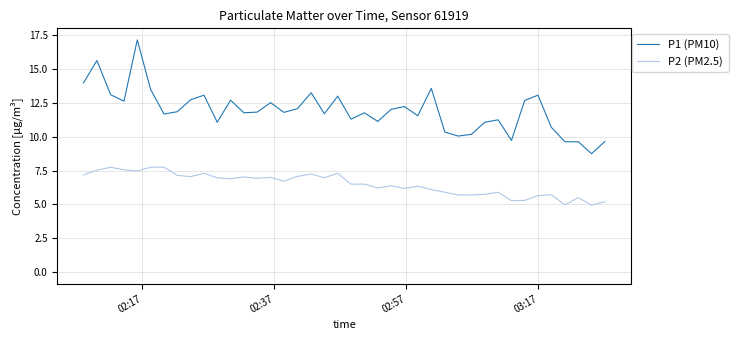

True or false: P1 (PM10) and P2 (PM2.5) cross at least once.

False